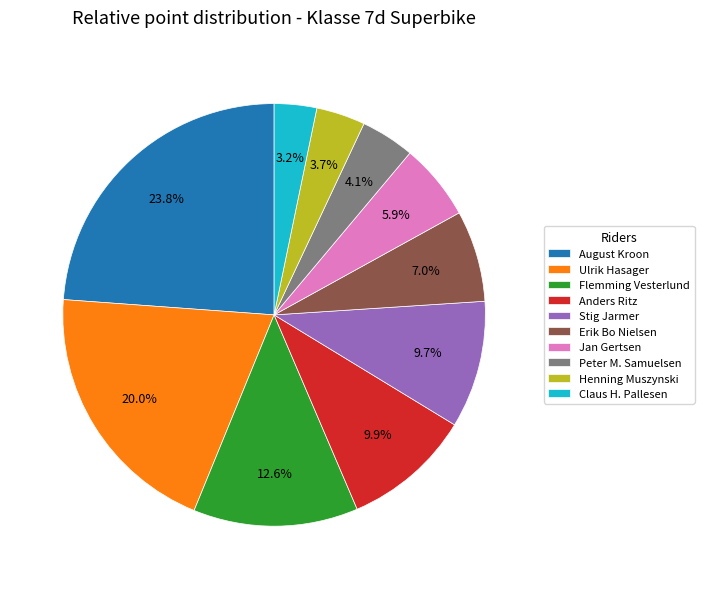

Approximately how many times larger is the value at Stig Jarmer compared to Anders Ritz?

1.0